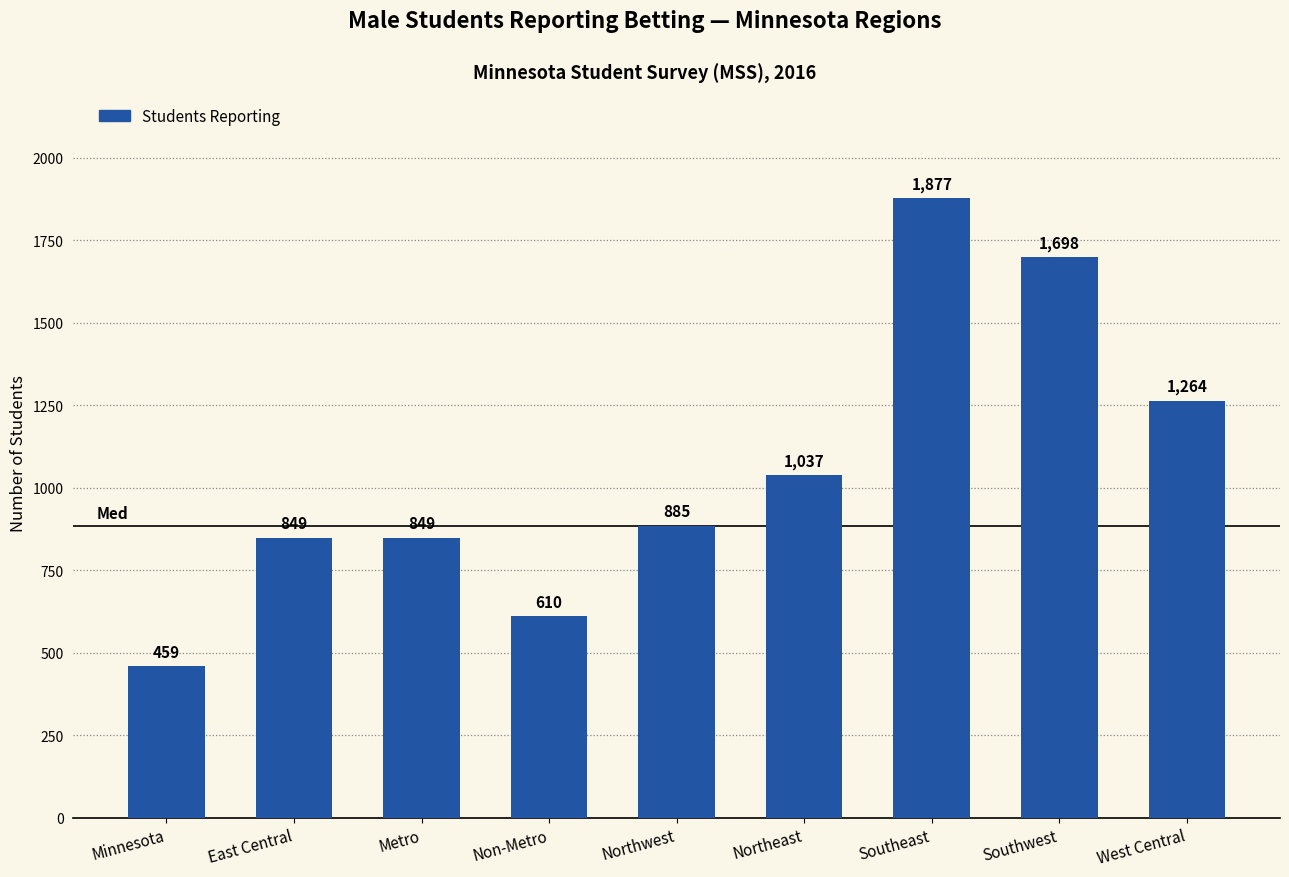

What is the change in value from Southeast to West Central?

-613